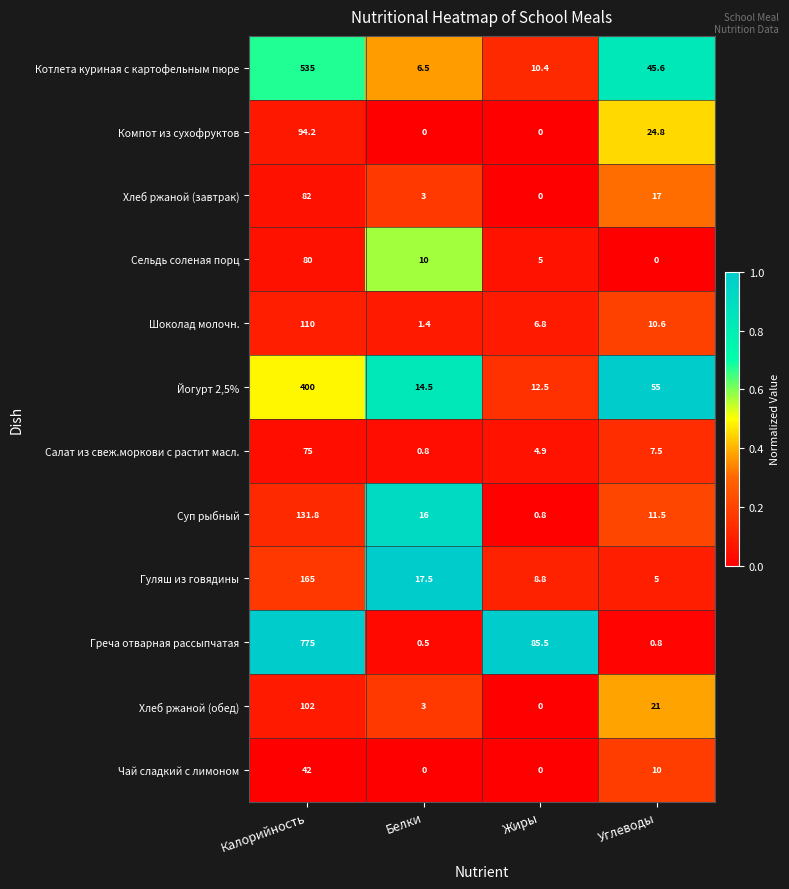

What is the sum of all Чай сладкий с лимоном values?

52.0